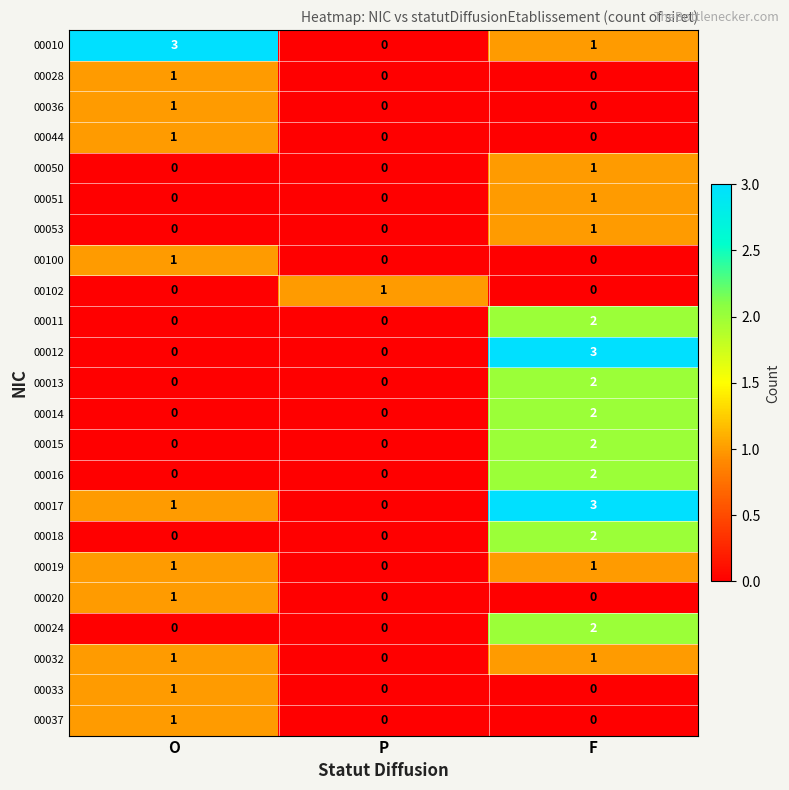

What is the sum of all 00017 values?

4